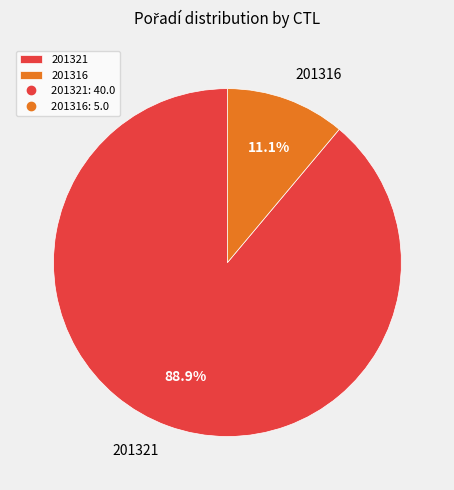

How many segments does this pie chart have?

2